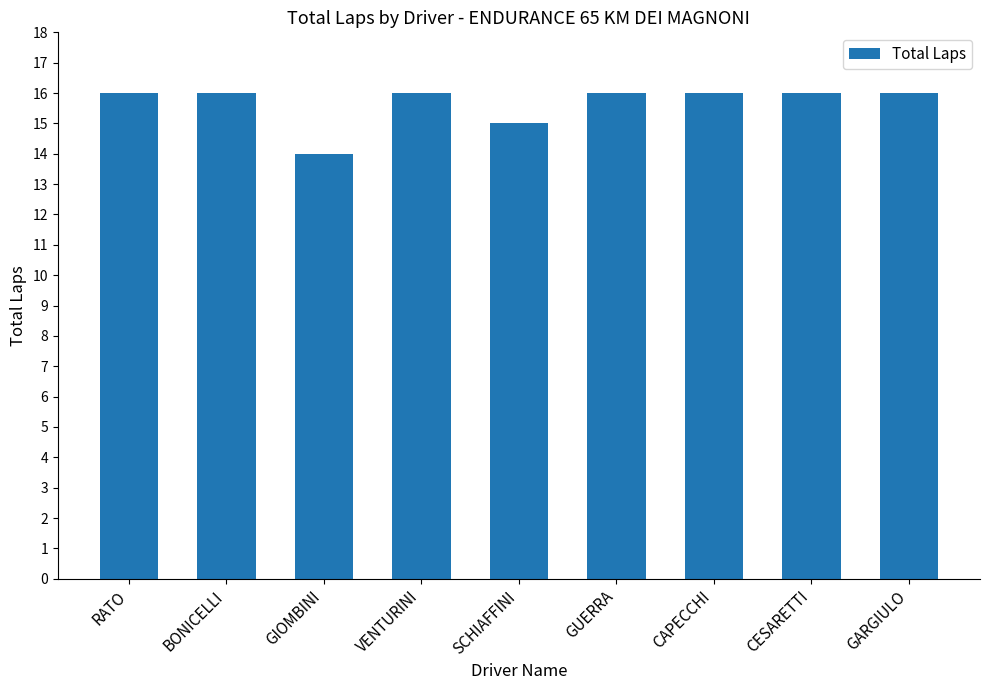

What is the average value?

16